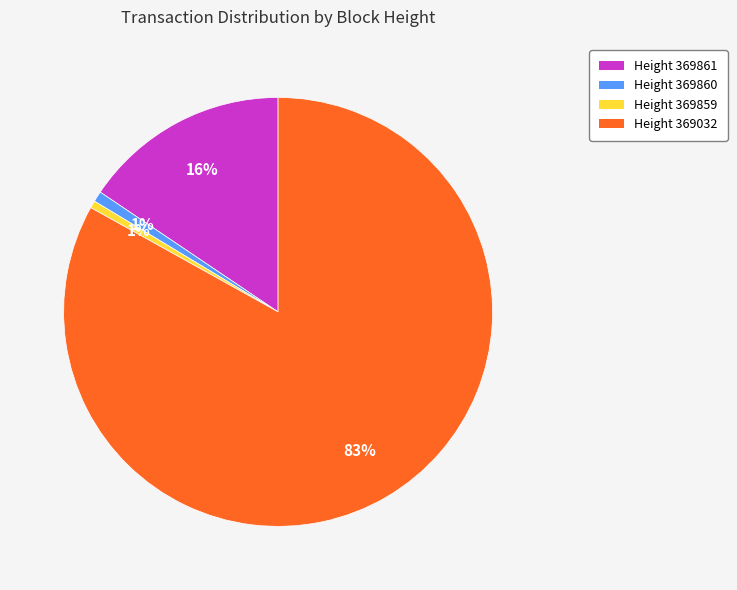

What percentage is the Height 369859 slice, to the nearest percent?

1%